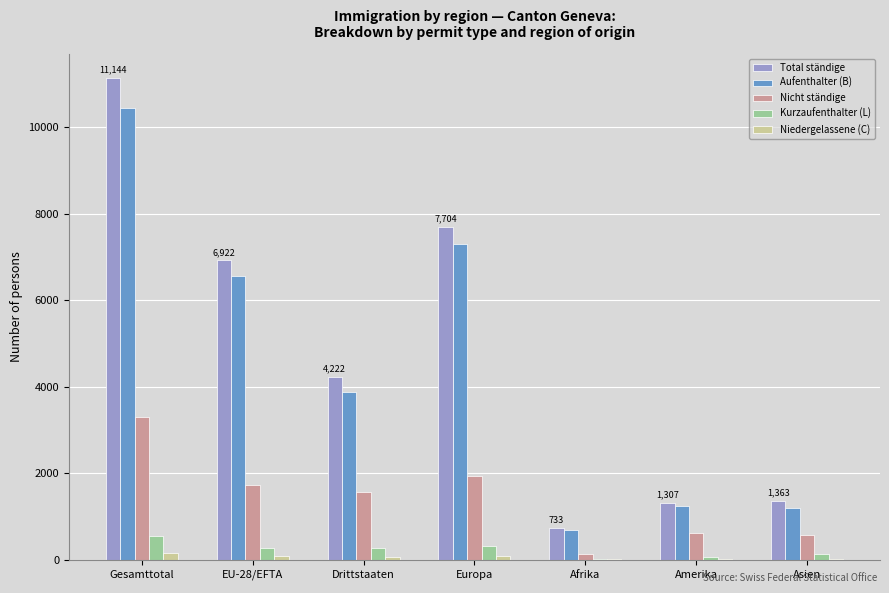

At which category is the sum across all series the highest?

Gesamttotal